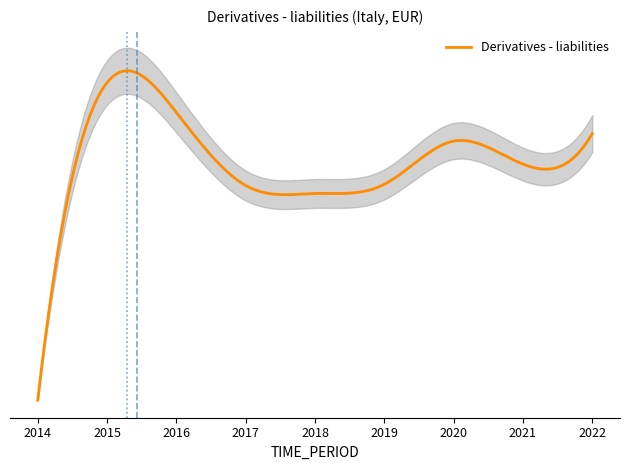

The value at 2014 is -60448770. True or false?

False